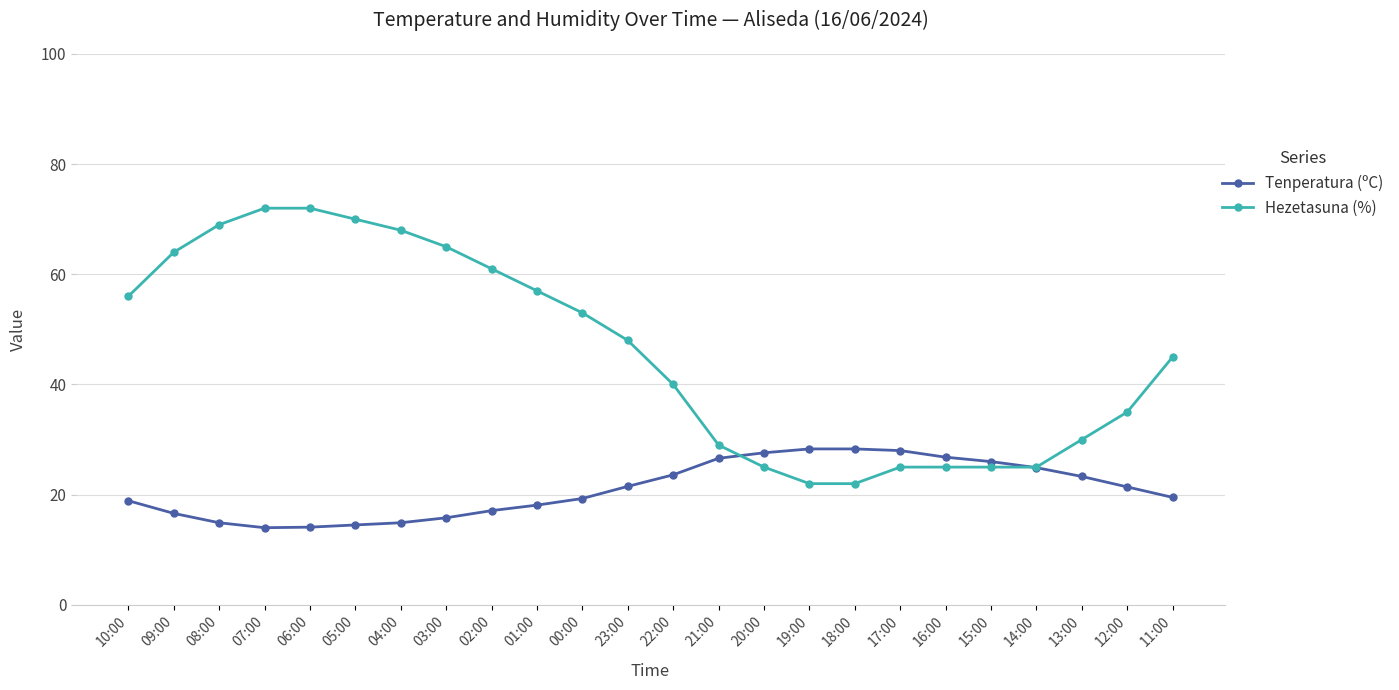

What is the highest value of the Hezetasuna (%) series?

72.0